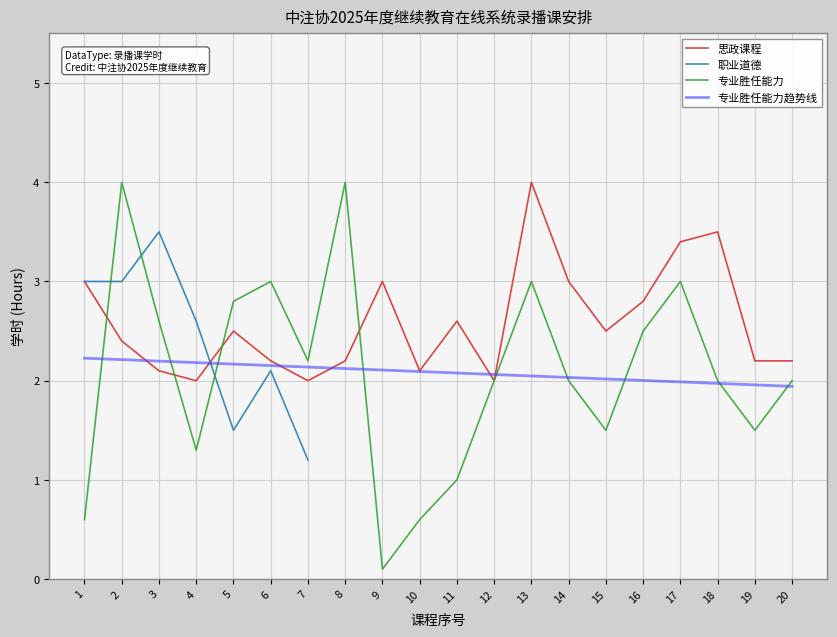

True or false: 思政课程 and 专业胜任能力趋势线 cross at least once.

True